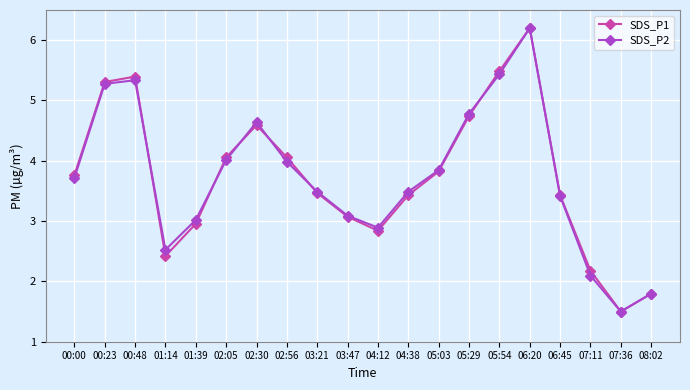

What is the maximum value shown in the chart?

6.2